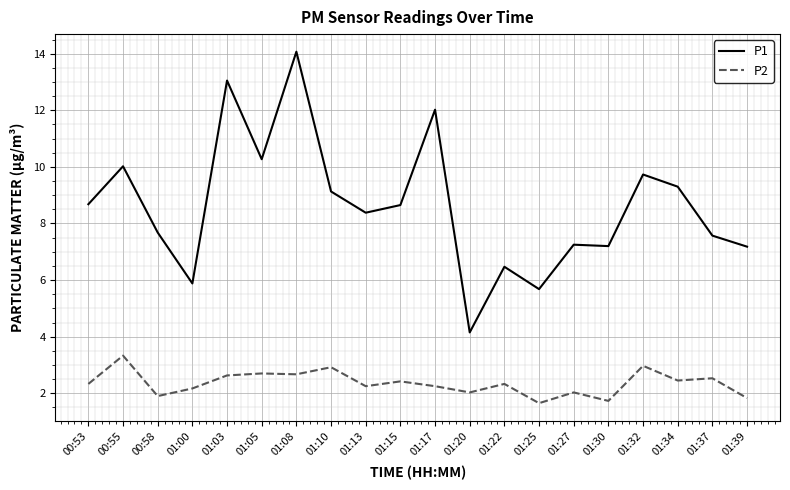

True or false: P1 has a value of 3.5 at 01:32.

False